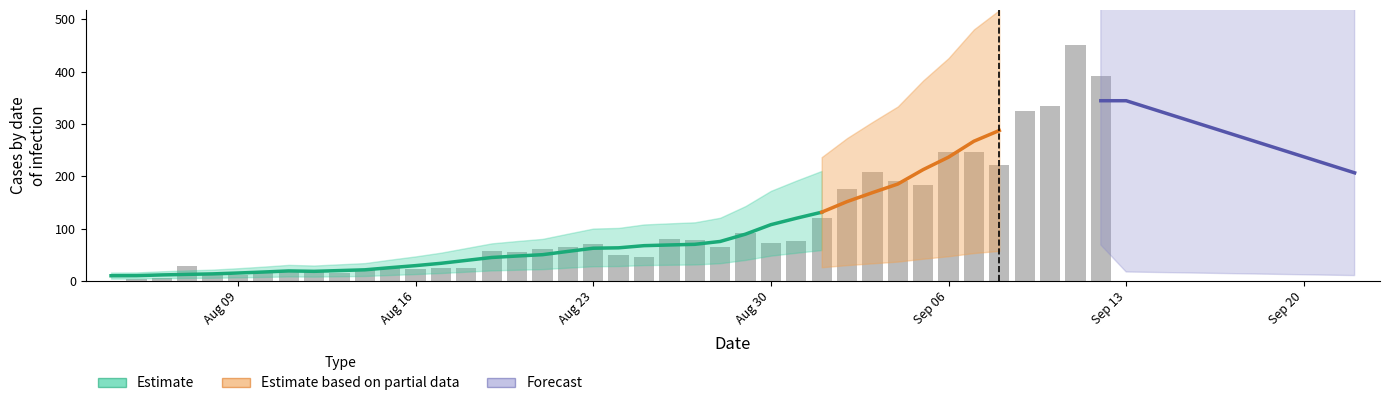

The value at Aug 30 is 44. True or false?

False